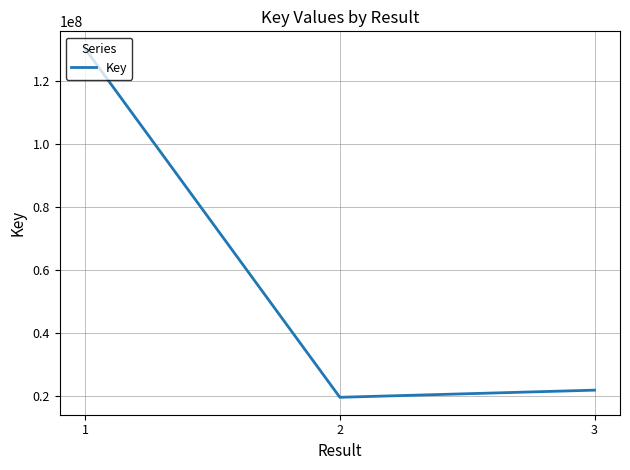

What is the minimum value shown in the chart?

19586122